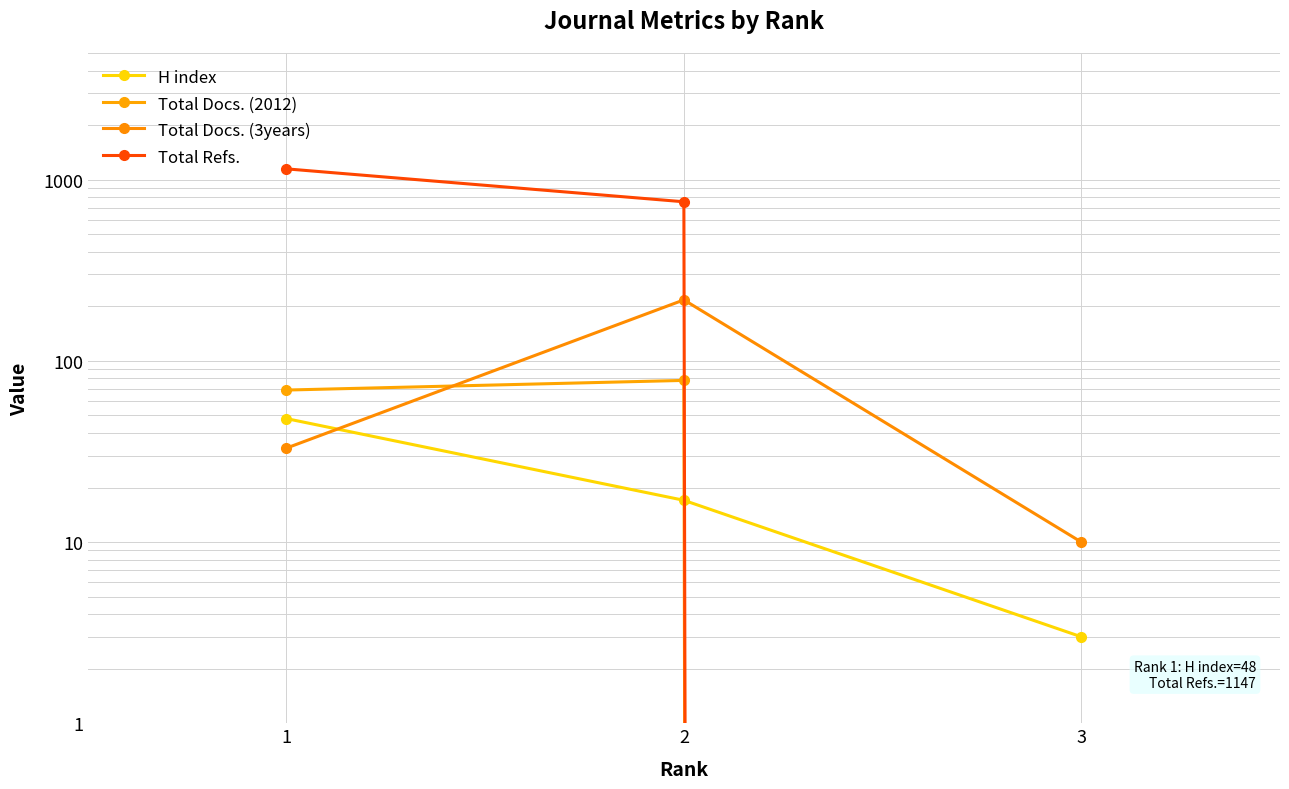

At how many categories does at least one series exceed 709?

2